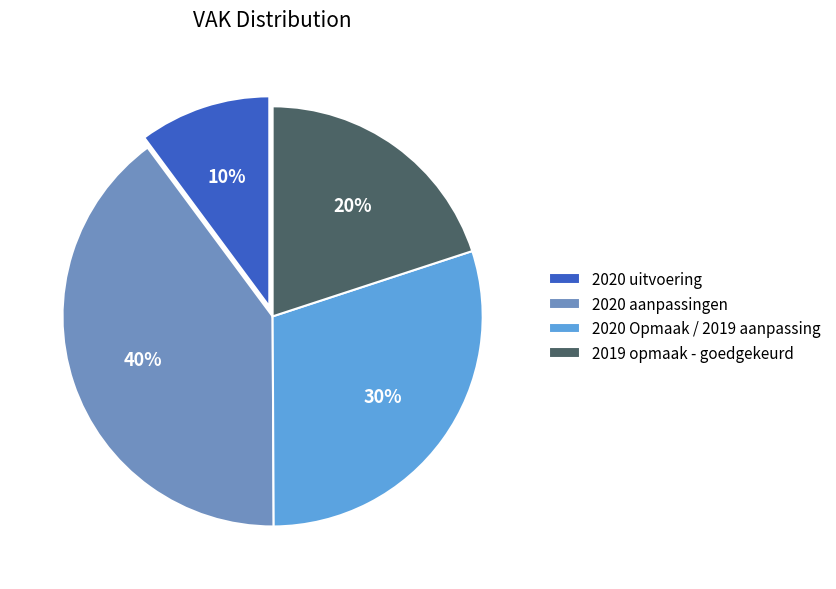

To the nearest percent, what percentage of the pie is 2019 opmaak - goedgekeurd?

20%